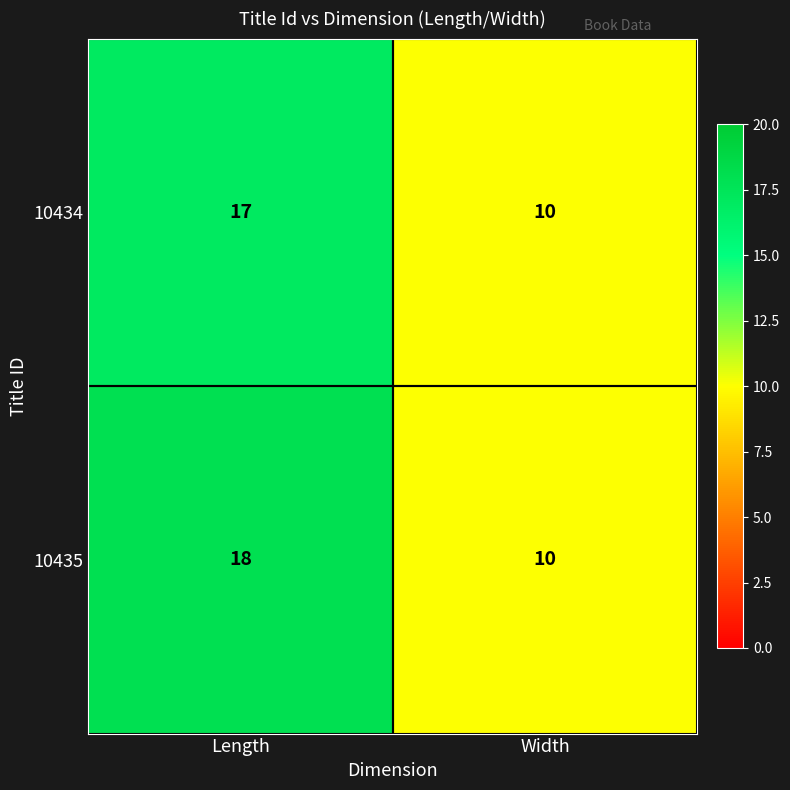

Which series has the largest range (max minus min)?

10435